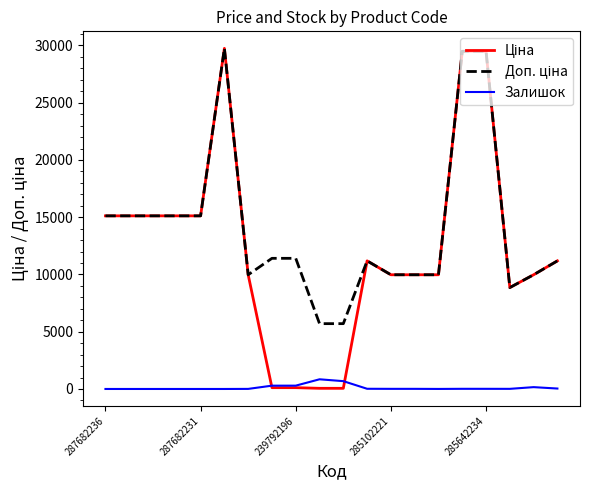

What is the maximum value for Залишок?

845.0